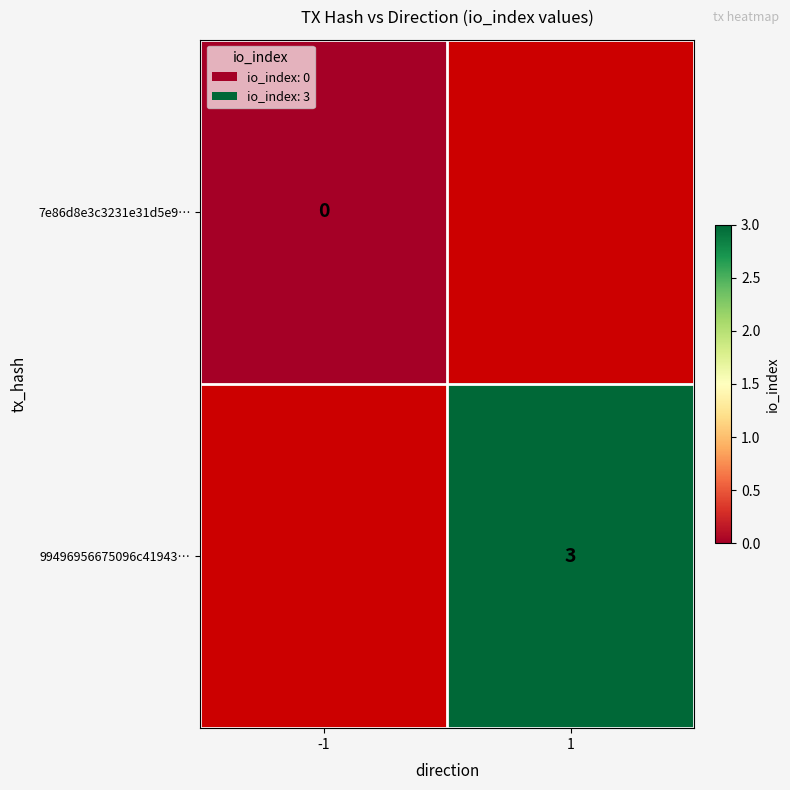

Is the value of 99496956675096c41943… at -1 greater than the value of 7e86d8e3c3231e31d5e9… at 1?

No